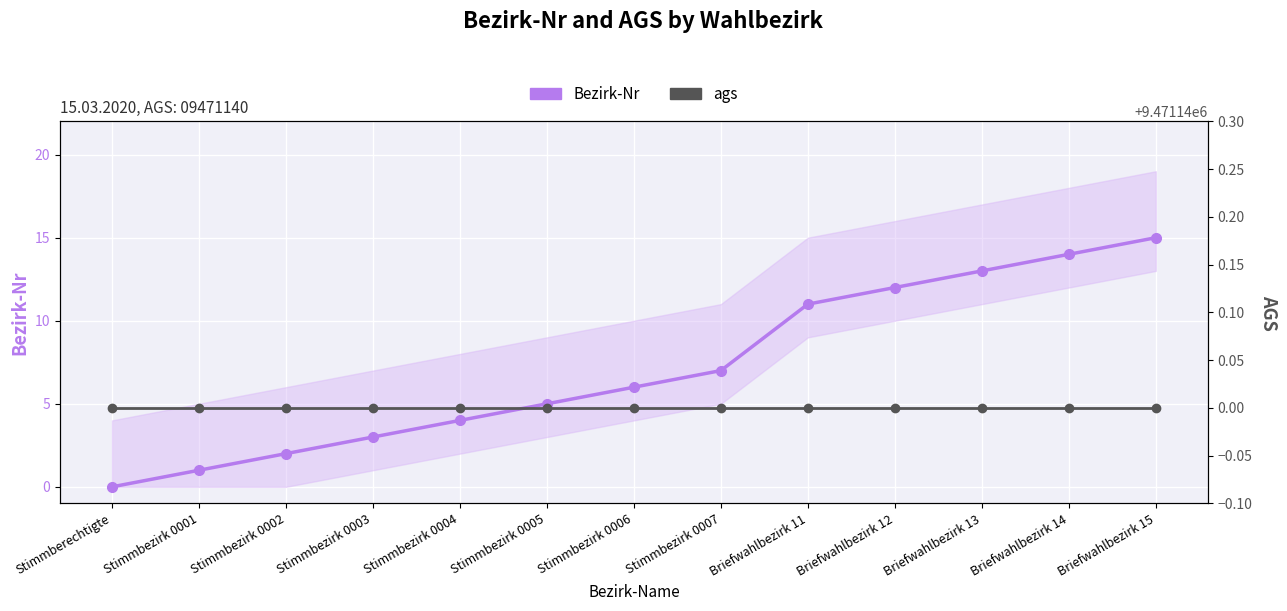

At which label does Bezirk-Nr first exceed 6?

Stimmbezirk 0007